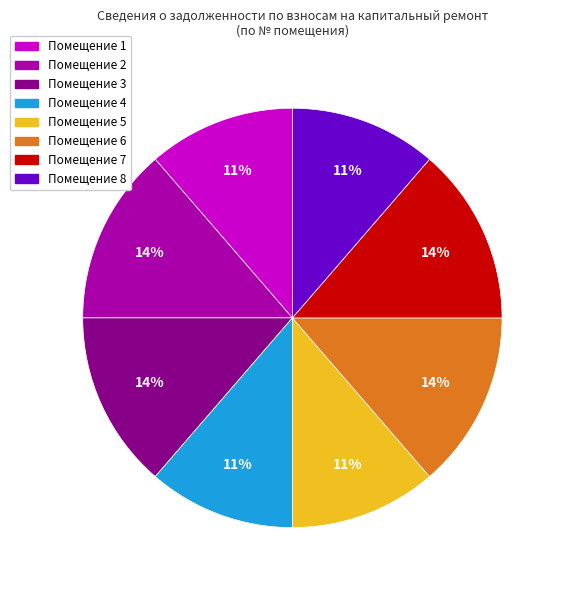

Does any single category account for the majority?

No